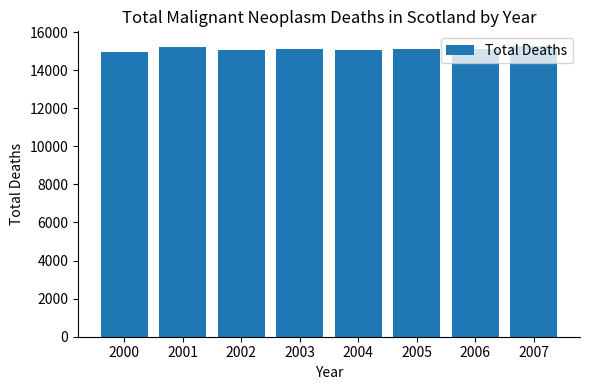

What is the ratio of the value at 2000 to the value at 2003?

1.0